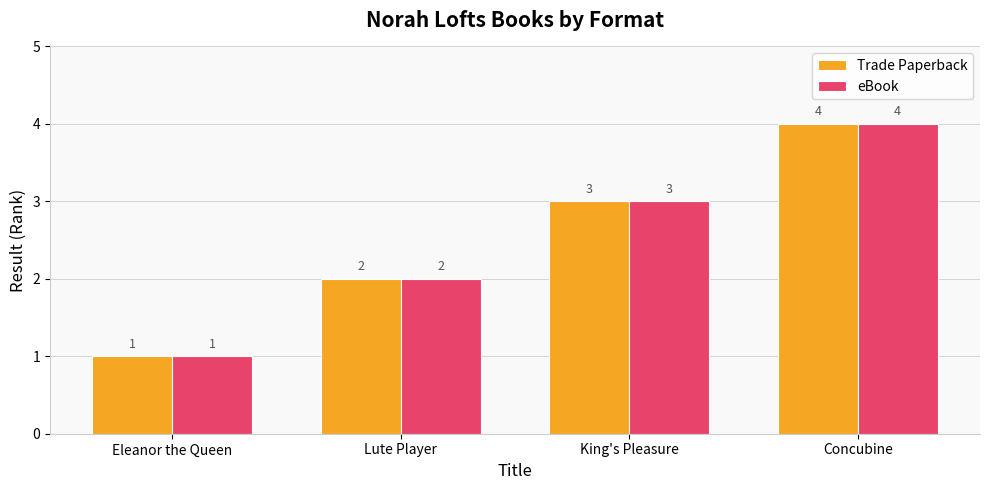

How many bars are there in each group?

2